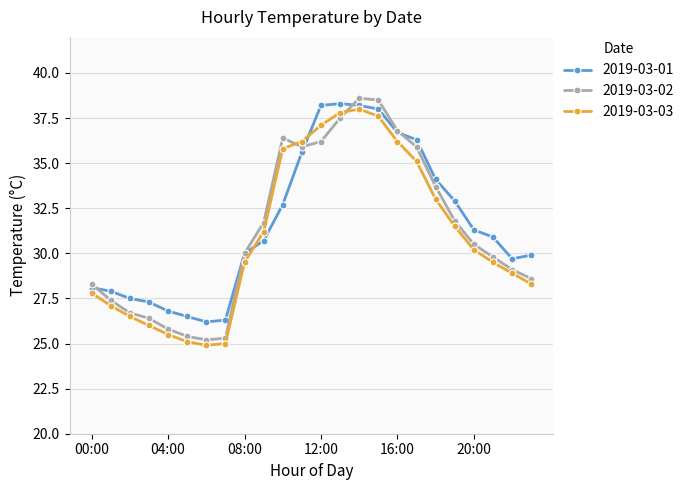

What is the value of the 2019-03-01 point at the 22nd from the left?

30.9